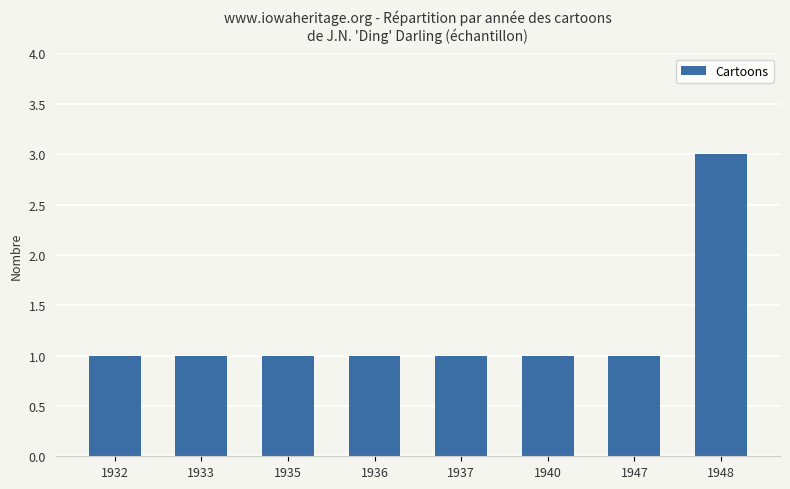

What is the sum of the values at 1936 and 1948?

4